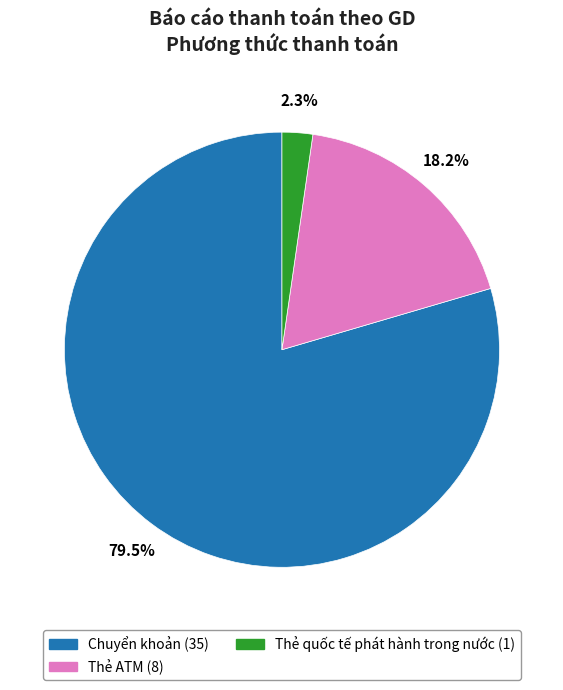

Between Chuyển khoản and Thẻ ATM, which is larger?

Chuyển khoản